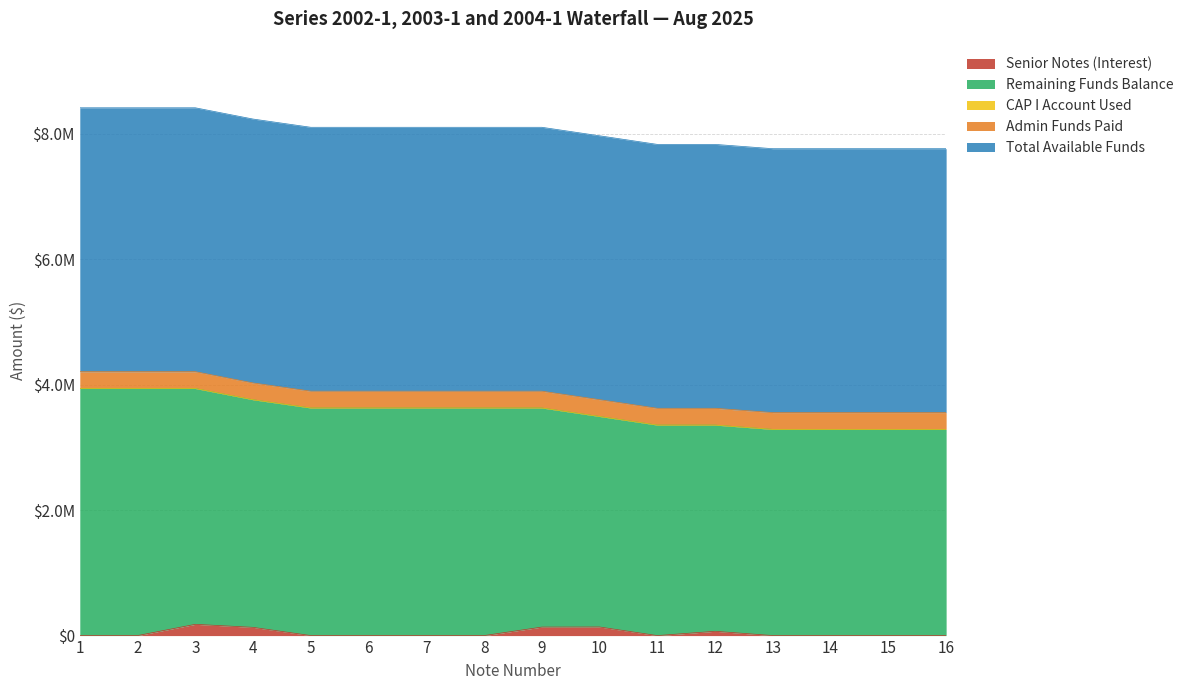

Reading right to left, transcribe all the data shown in this chart.

Senior Notes (Interest): 16=0.0	15=0.0	14=0.0	13=0.0	12=68502.9	11=0.0	10=137088.0	9=135576.0	8=0.0	7=0.0	6=0.0	5=0.0	4=131208.0	3=179424.0	2=0.0	1=0.0
Remaining Funds Balance: 16=3285292.4	15=3285292.4	14=3285292.4	13=3285292.4	12=3285292.4	11=3353795.3	10=3353795.3	9=3490883.3	8=3626459.3	7=3626459.3	6=3626459.3	5=3626459.3	4=3626459.3	3=3757667.3	2=3937091.3	1=3937091.3
CAP I Account Used: 16=0.0	15=0.0	14=0.0	13=0.0	12=0.0	11=0.0	10=0.0	9=0.0	8=0.0	7=0.0	6=0.0	5=0.0	4=0.0	3=0.0	2=0.0	1=0.0
Admin Funds Paid: 16=267955.2	15=267955.2	14=267955.2	13=267955.2	12=267955.2	11=267955.2	10=267955.2	9=267955.2	8=267955.2	7=267955.2	6=267955.2	5=267955.2	4=267955.2	3=267955.2	2=267955.2	1=267955.2
Total Available Funds: 16=4205046.5	15=4205046.5	14=4205046.5	13=4205046.5	12=4205046.5	11=4205046.5	10=4205046.5	9=4205046.5	8=4205046.5	7=4205046.5	6=4205046.5	5=4205046.5	4=4205046.5	3=4205046.5	2=4205046.5	1=4205046.5